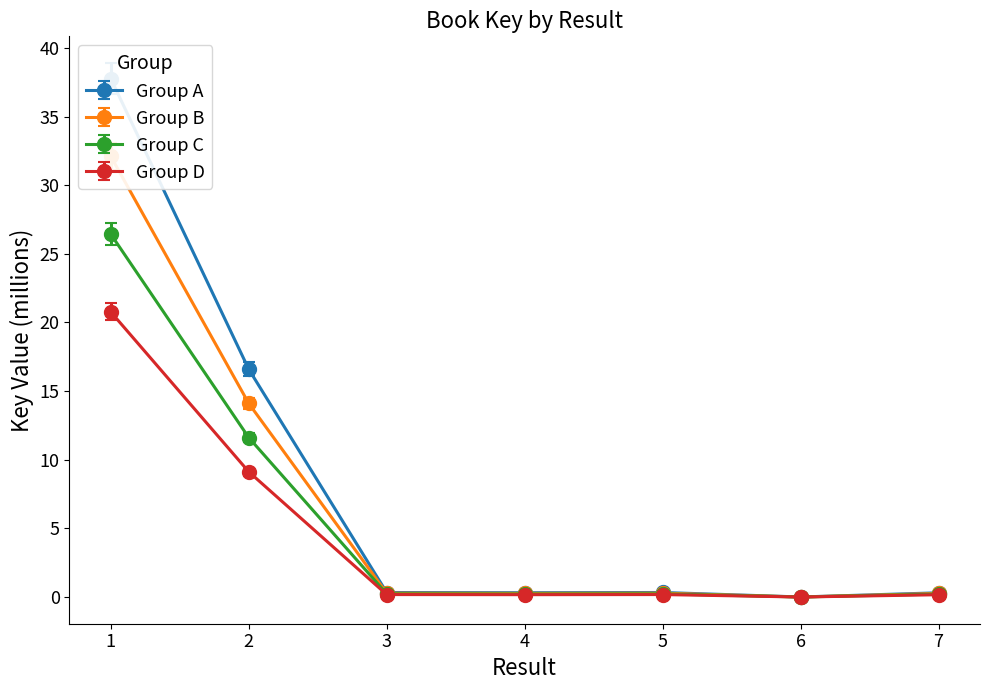

What is the average value?

7.7